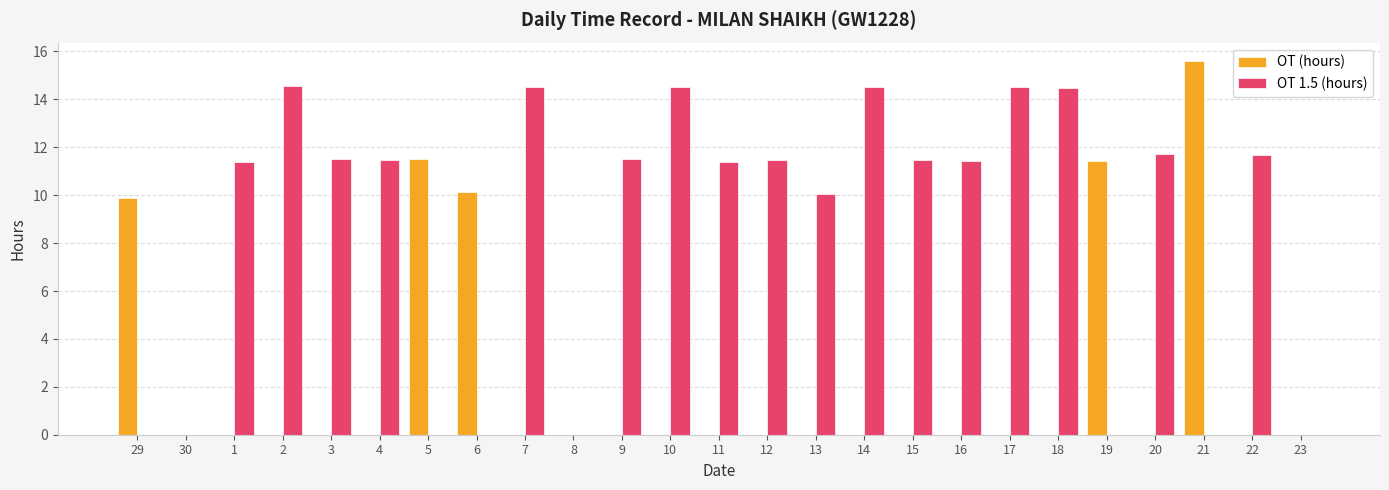

What is the approximate value of OT 1.5 (hours) at 22?

11.7